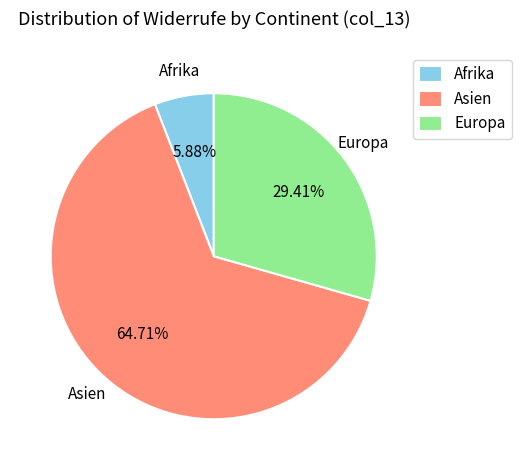

How many slices are in this pie chart?

3